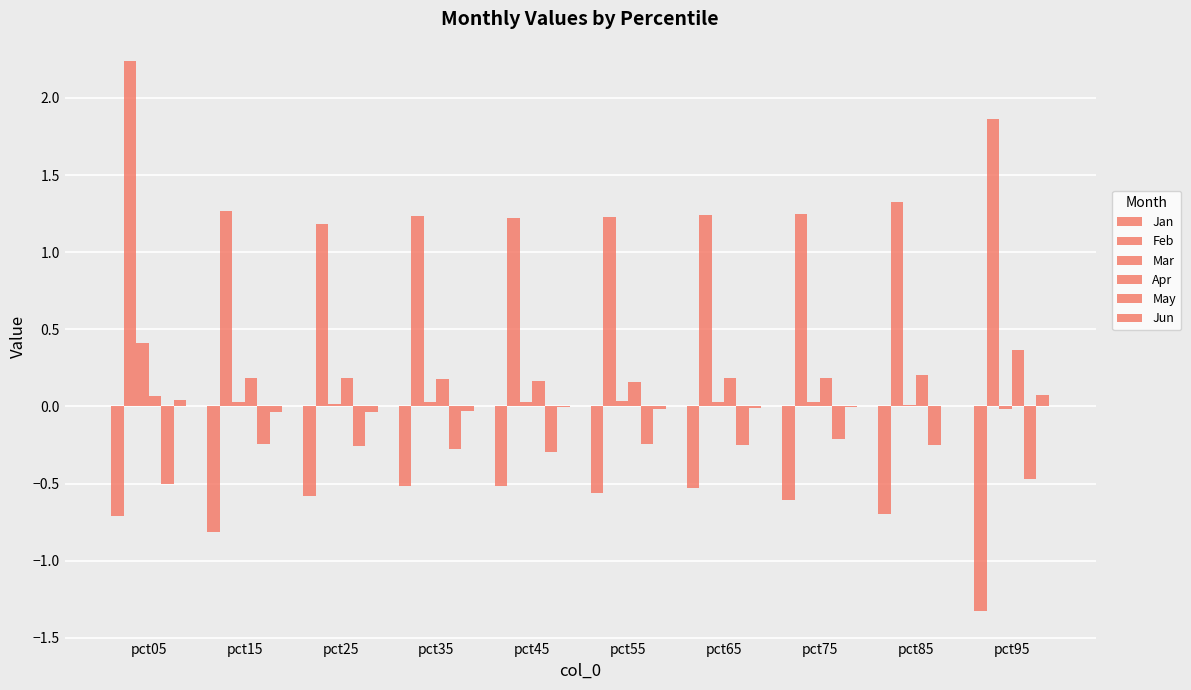

Does the chart contain stacked bars?

No